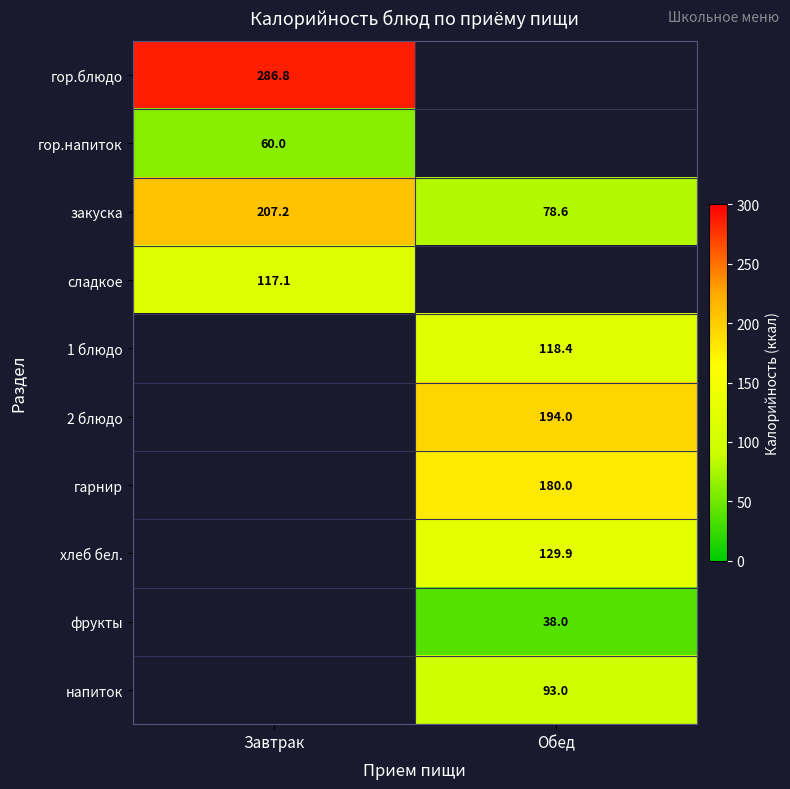

Rank the categories by закуска value from highest to lowest.

Завтрак, Обед